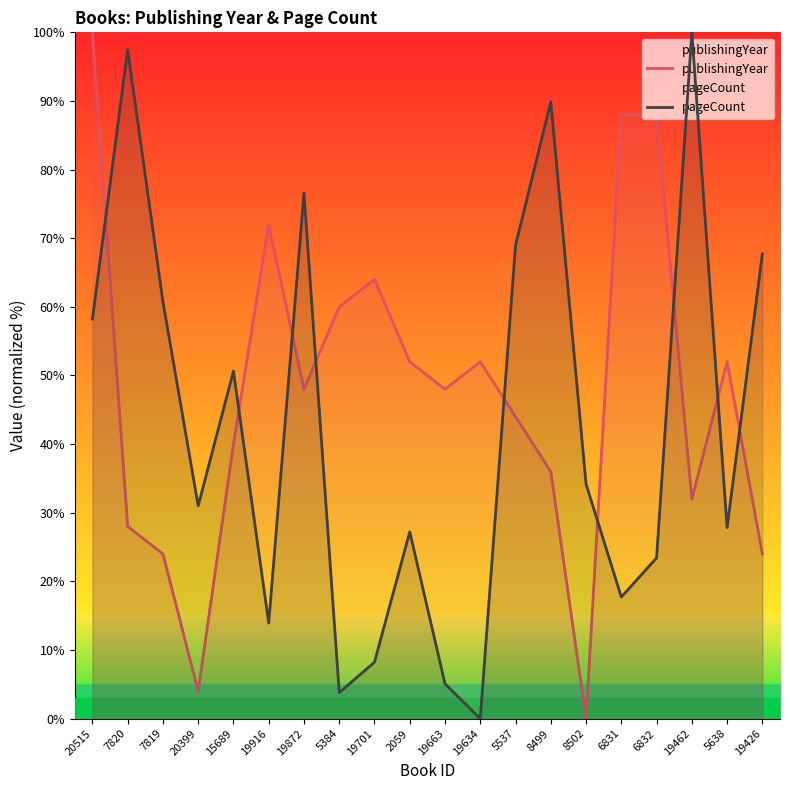

Between which two adjacent categories do pageCount and publishingYear first intersect?

20515 and 7820